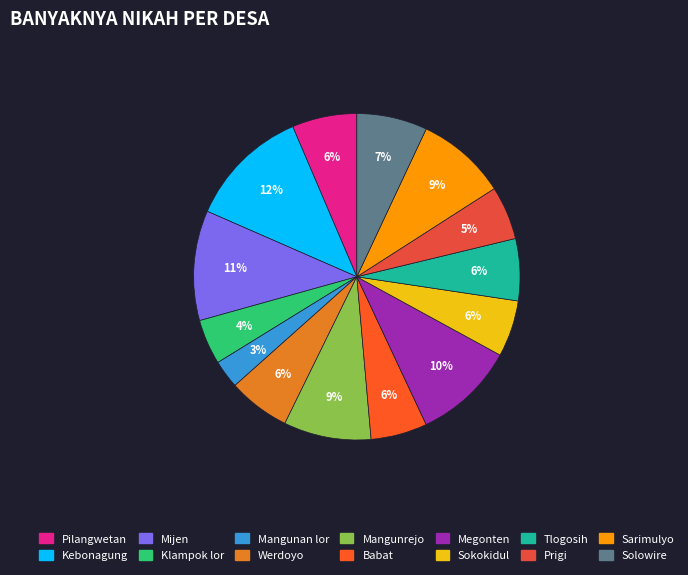

Do Babat and Pilangwetan together represent more than half of the pie?

No